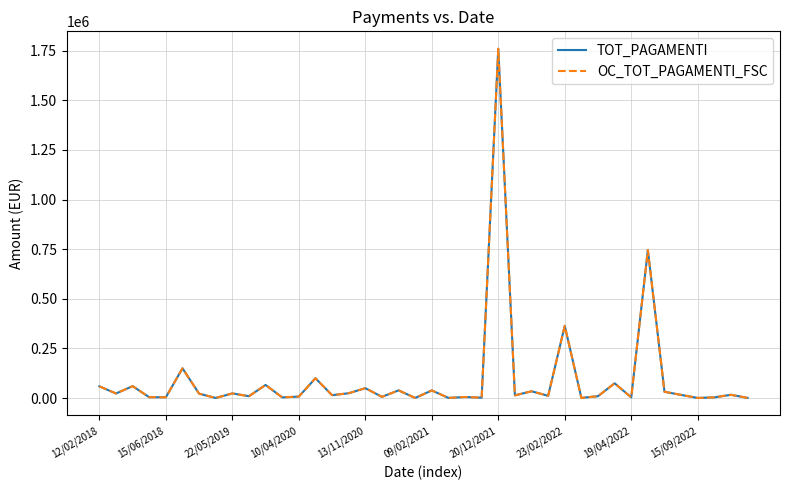

Does the chart have visible grid lines?

Yes